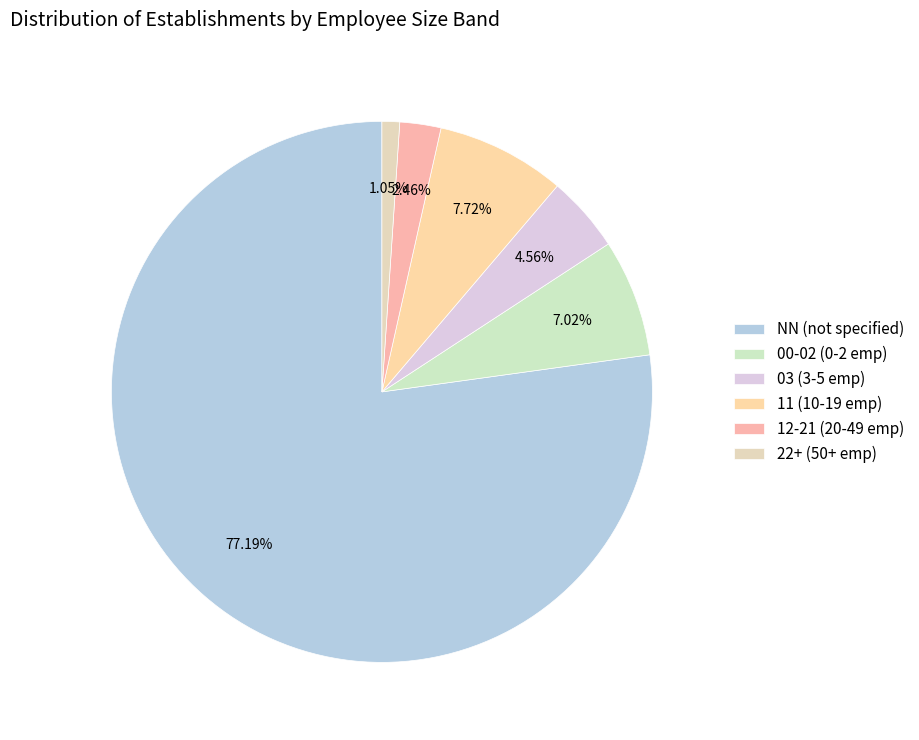

To the nearest percent, what is the difference between the largest and smallest slice percentages?

76%